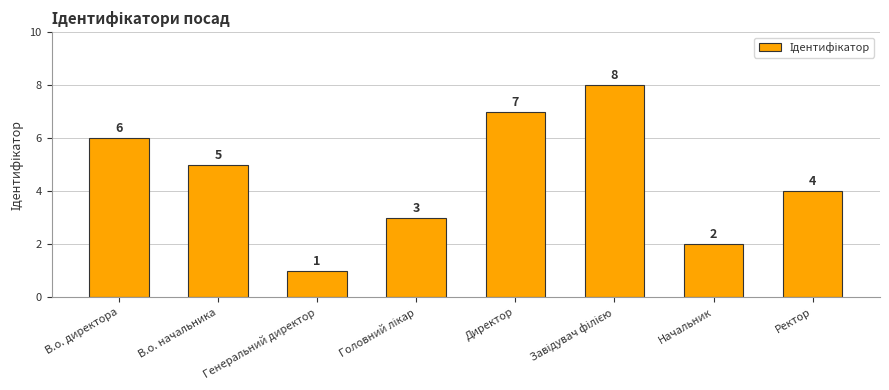

The value at Директор is 12. True or false?

False